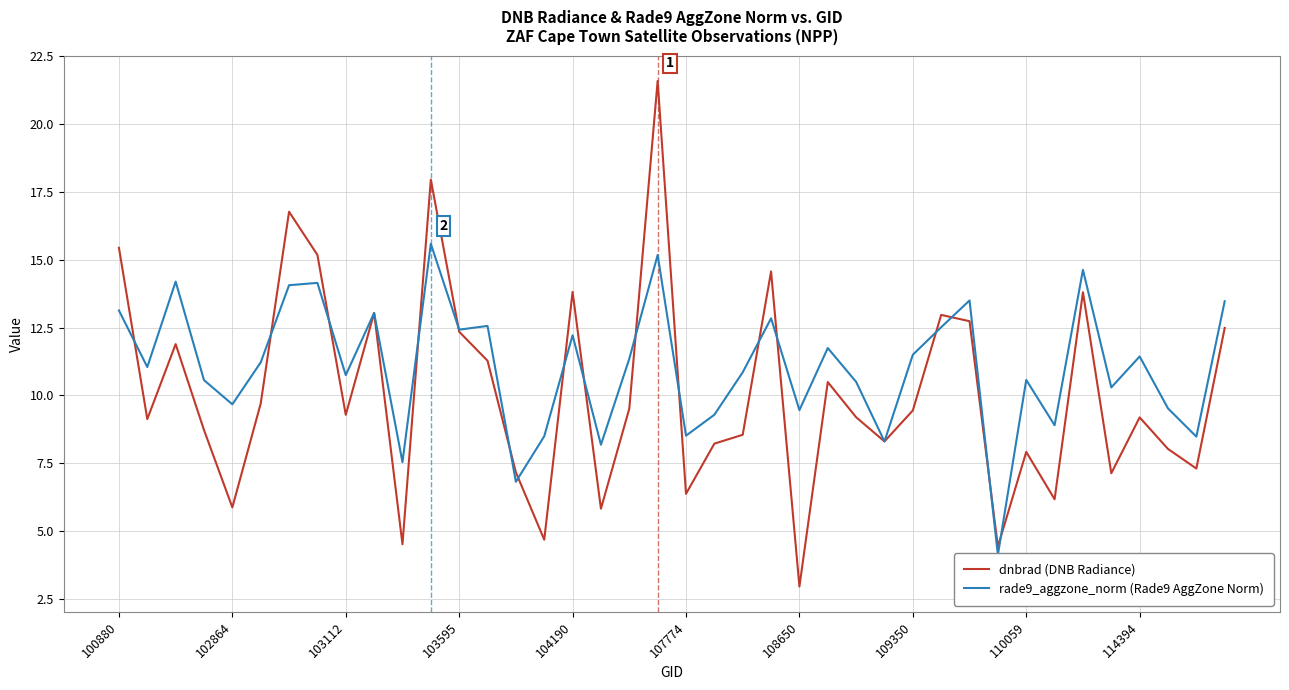

What is the sum of all rade9_aggzone_norm (Rade9 AggZone Norm) values?

442.7